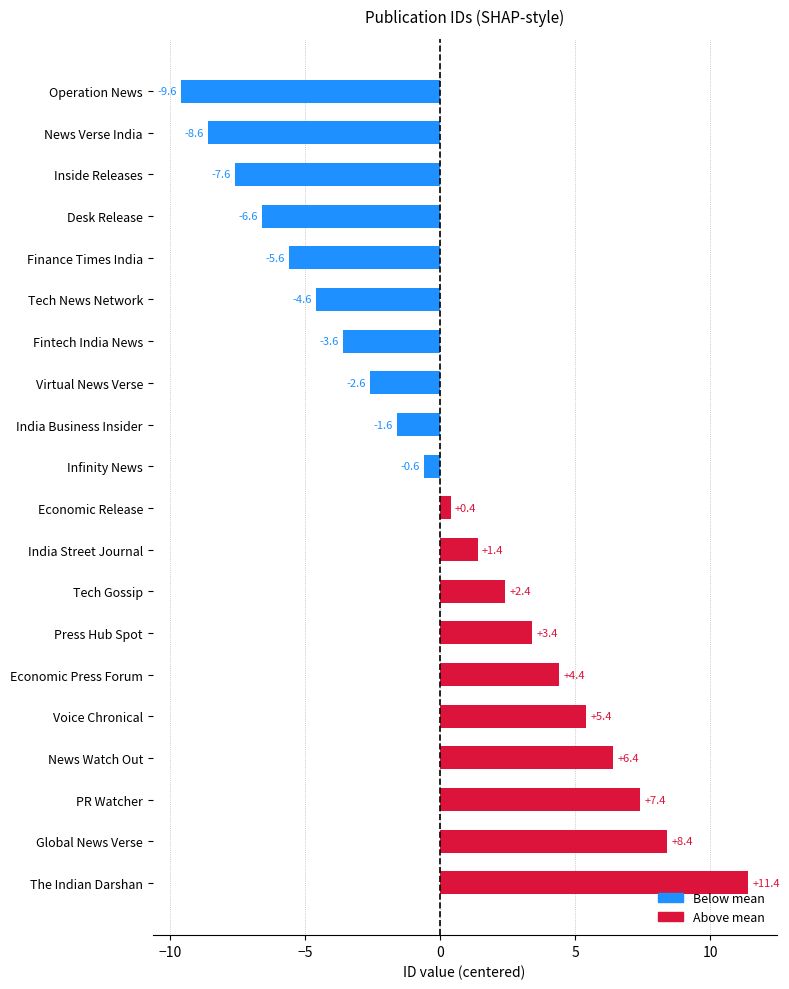

Count the number of values greater than 0.

10